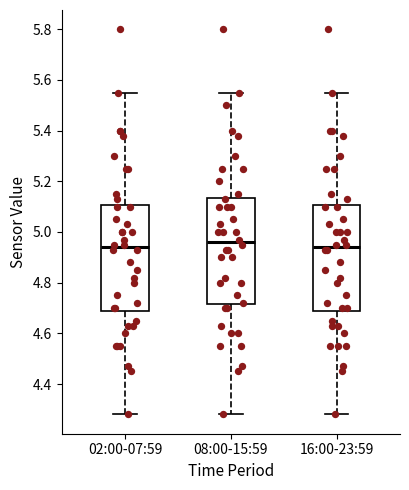

Reading left to right, read every box against the y-axis: the position of its median line, the range the box covers, and the ends of its whiskers. The values are not printed on the chart, so give them approximately, as read against the axis.

02:00-07:59: median 4.94, box 4.68 to 5.10, whiskers 4.28 to 5.56
08:00-15:59: median 4.96, box 4.72 to 5.14, whiskers 4.28 to 5.56
16:00-23:59: median 4.94, box 4.68 to 5.10, whiskers 4.28 to 5.56